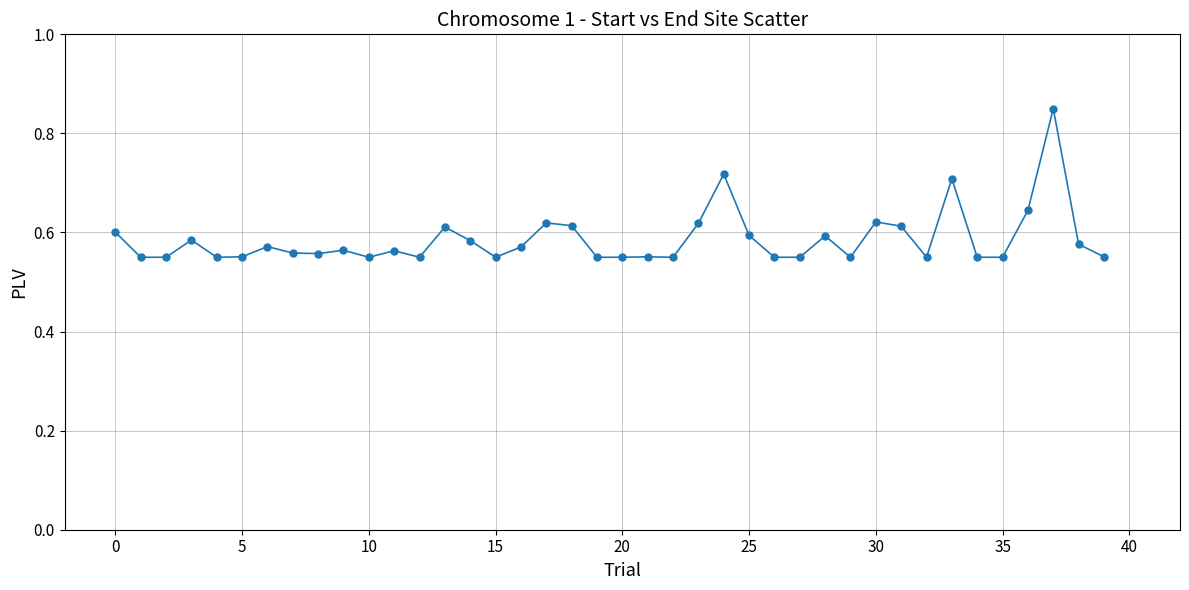

What is the sum of all values?

23.4